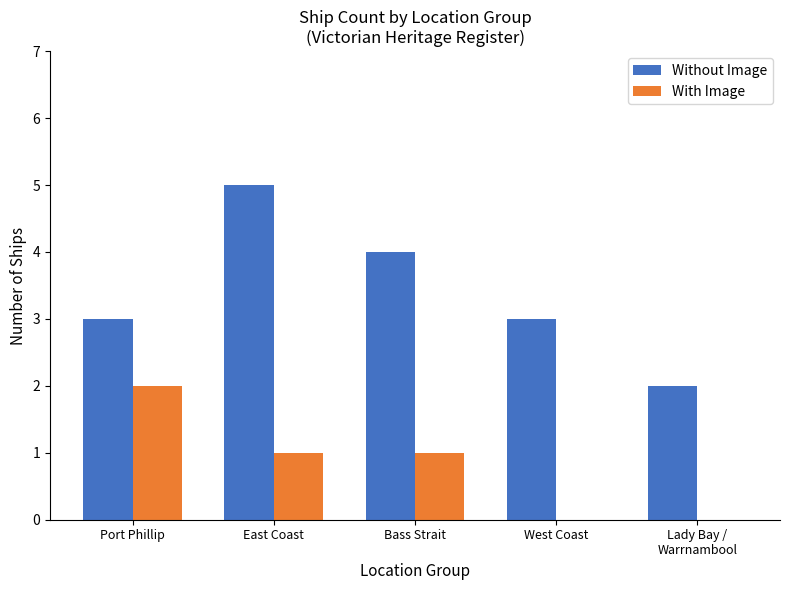

Which category has the highest value in the Without Image series?

East Coast